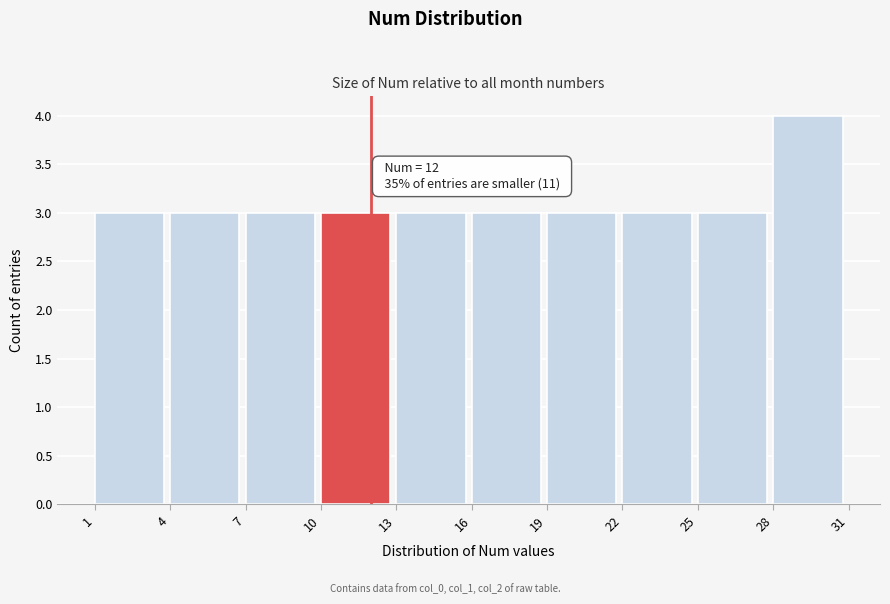

Over which range of the x-axis is the bar tallest?

28 to 31